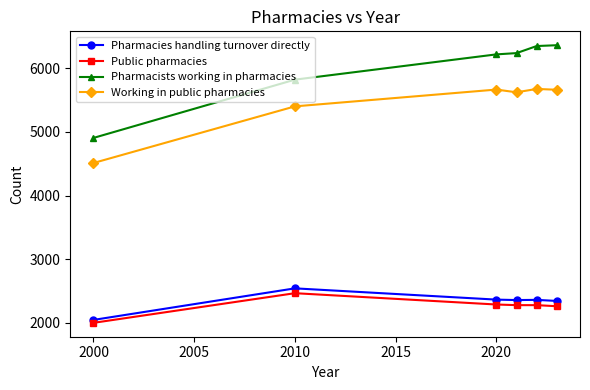

True or false: Pharmacies handling turnover directly and Public pharmacies intersect in this chart.

False